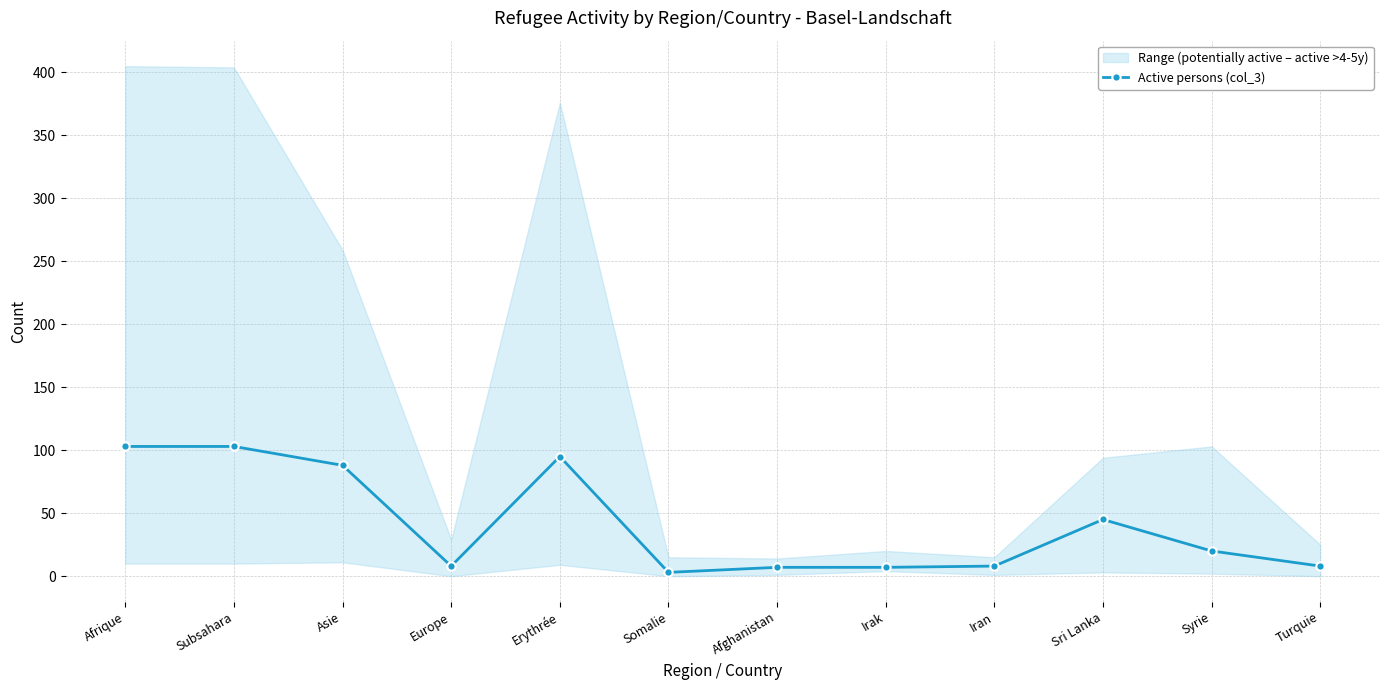

How many lines are shown in the chart?

1